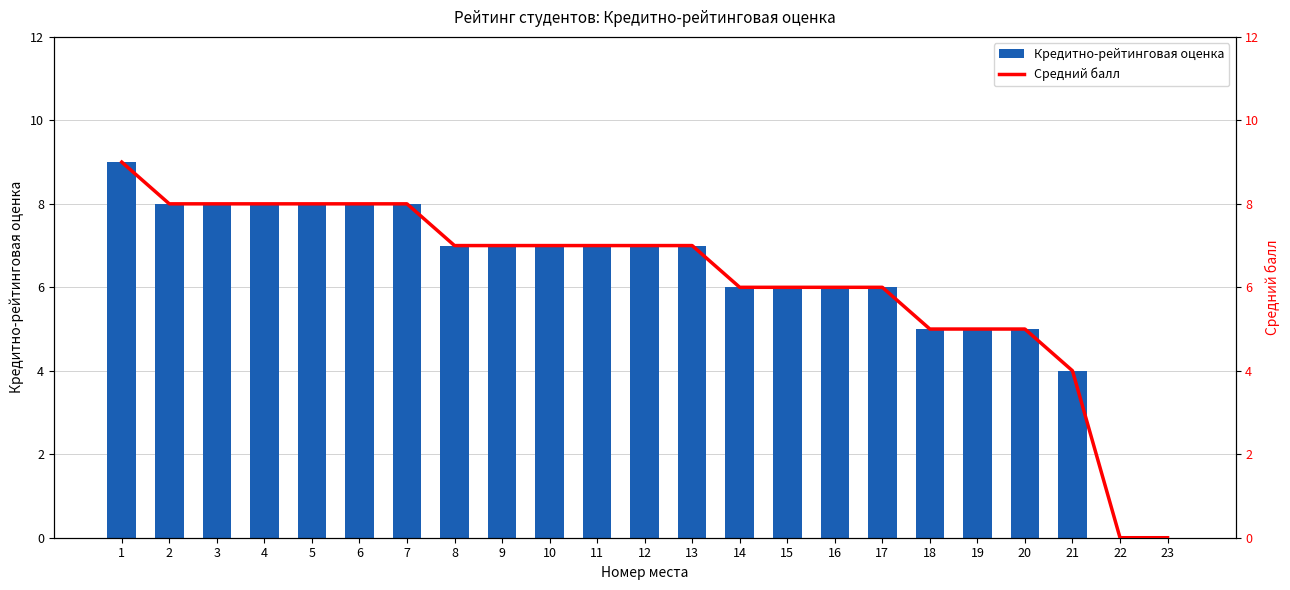

How many groups of bars are there?

23